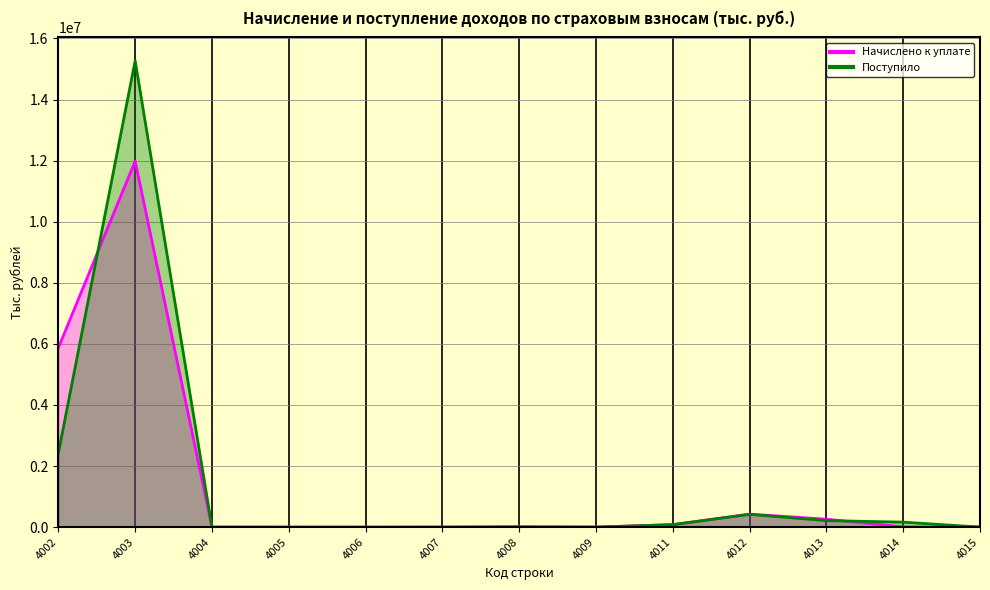

Which series has the largest range (max minus min)?

Поступило